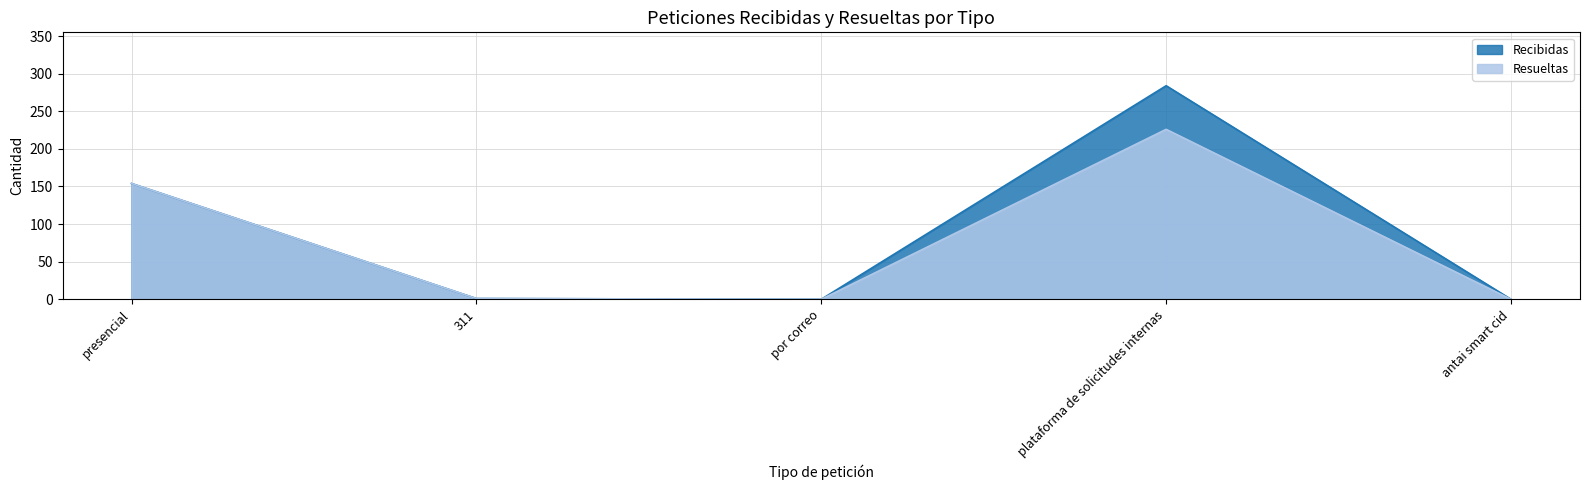

Is it true that Recibidas equals 1 at 311?

True